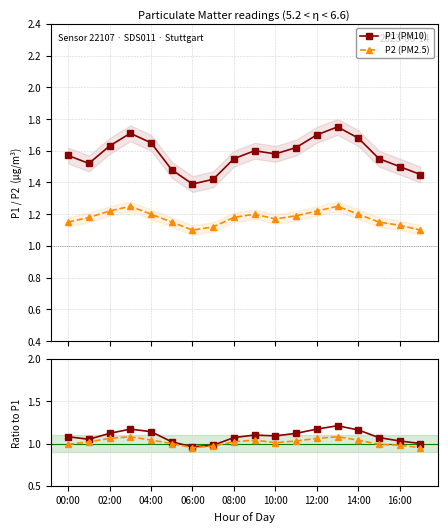

Count the P1 (PM10) values in the range 1 to 2.

18